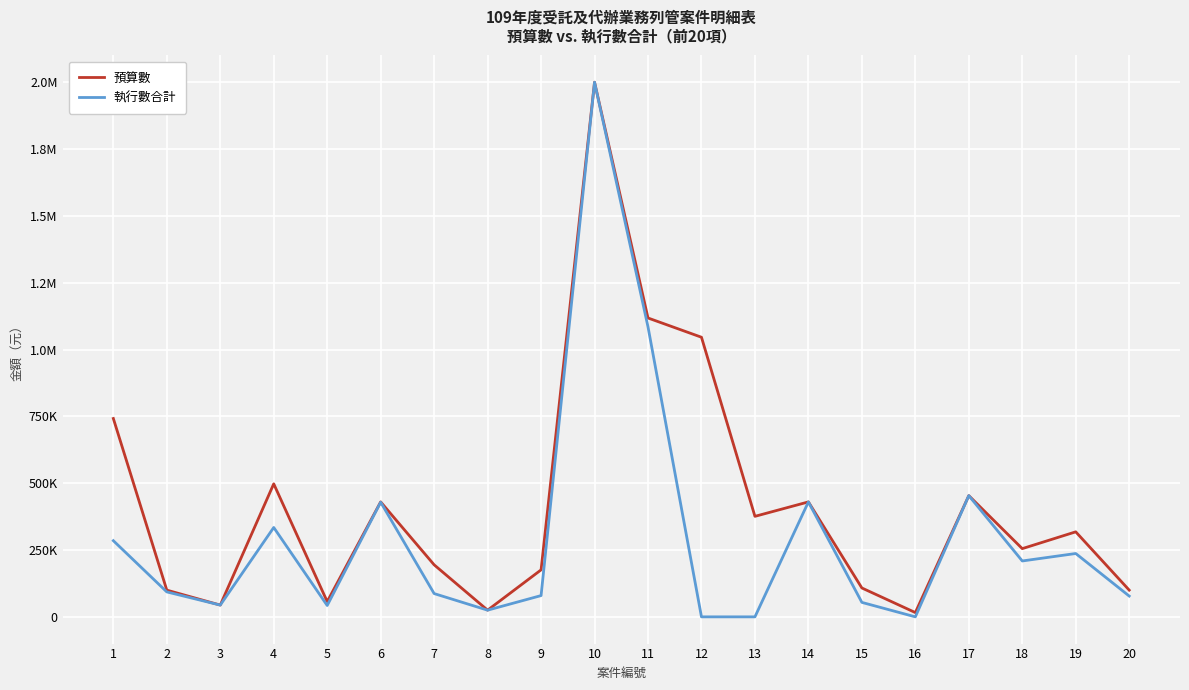

List the labels in order of 預算數 value, largest first.

10, 11, 12, 1, 4, 17, 6, 14, 13, 19, 18, 7, 9, 15, 2, 20, 5, 3, 8, 16